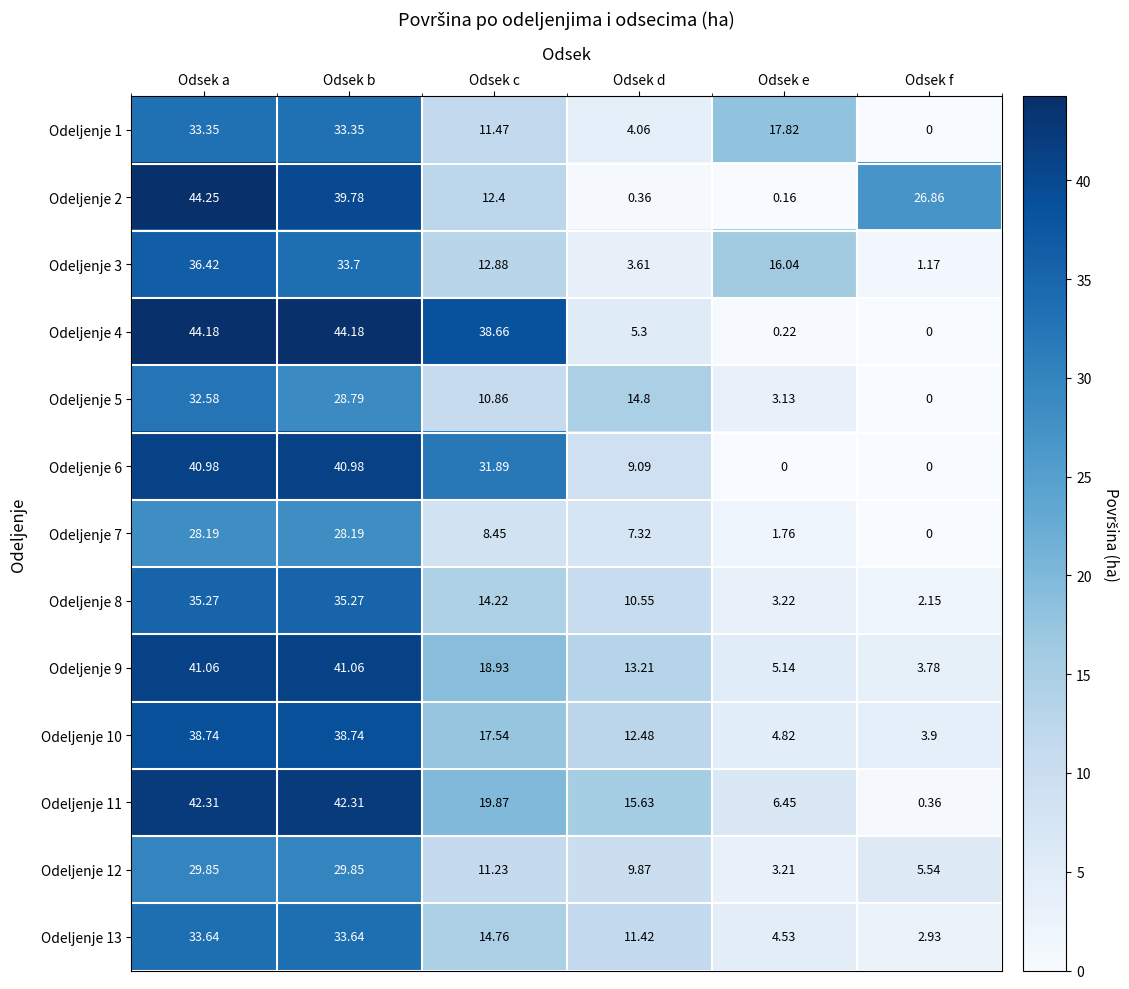

What is the spread (max minus min) of values at Odsek f?

26.9